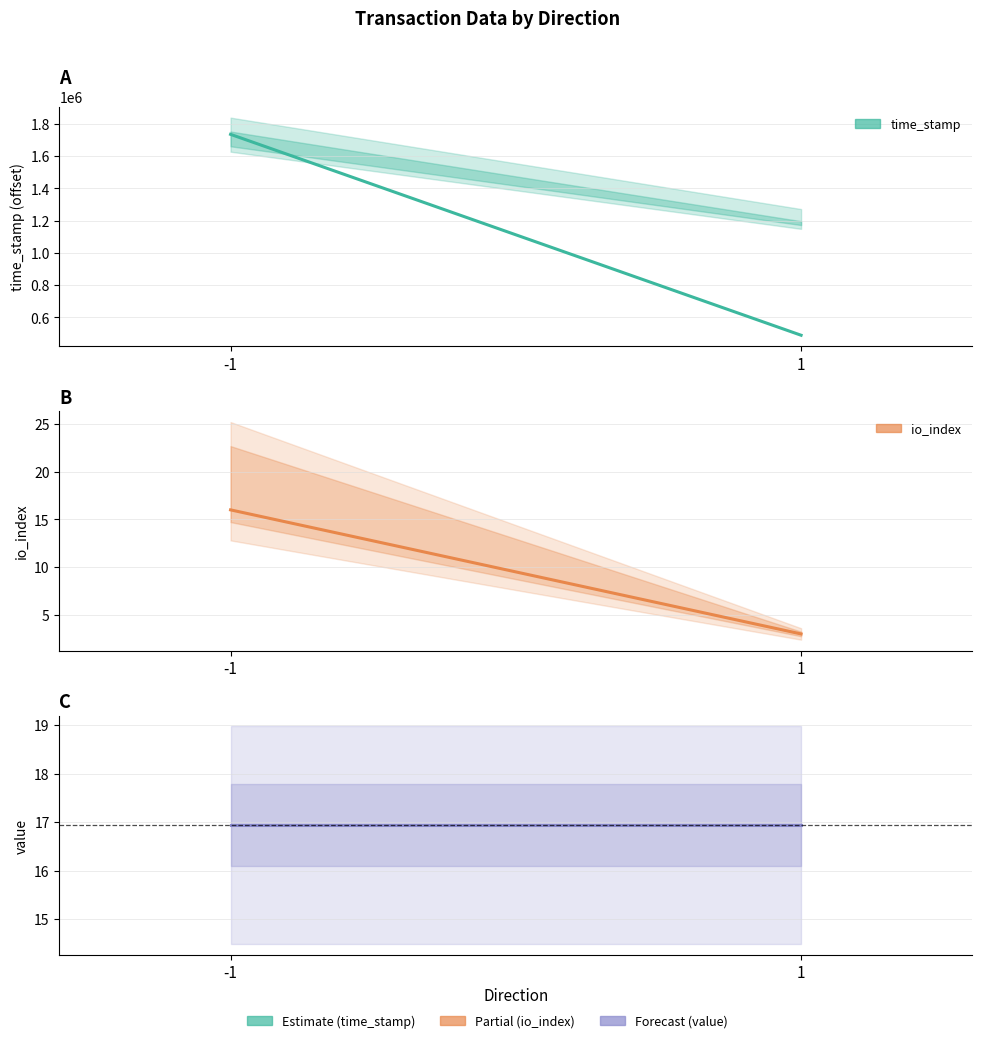

What is the sum of the time_stamp values at -1 and 1?

2223719.0